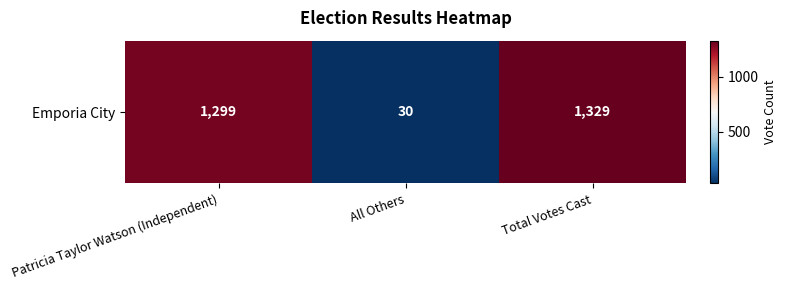

Reading left to right, list all the values displayed in this chart.

Patricia Taylor Watson (Independent)=1299	All Others=30	Total Votes Cast=1329